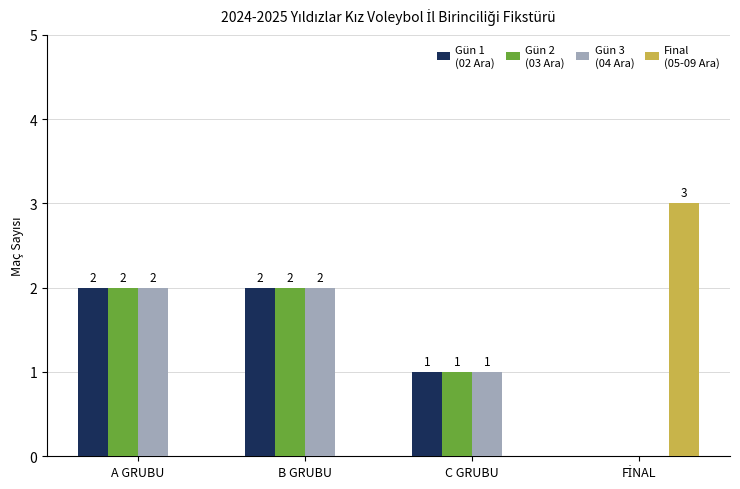

What is the total value across all series at A GRUBU?

6